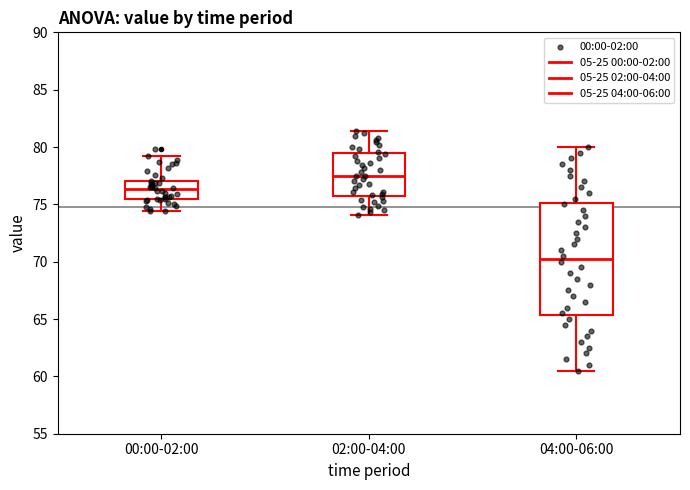

Reading left to right, transcribe this box plot: for each box, give where its median line is, the range the box spans, and where its two whiskers end, as read against the y-axis. The values are not printed on the chart, so give them approximately, as read against the axis.

00:00-02:00: median 76.5, box 75.5 to 77.0, whiskers 74.5 to 79.0
02:00-04:00: median 77.5, box 76.0 to 79.5, whiskers 74.0 to 81.5
04:00-06:00: median 70.5, box 65.5 to 75.0, whiskers 60.5 to 80.0